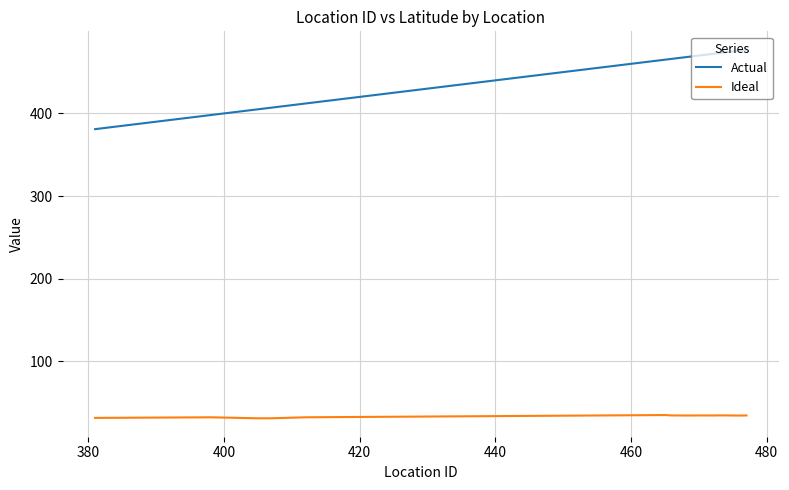

True or false: Actual and Ideal cross at least once.

False